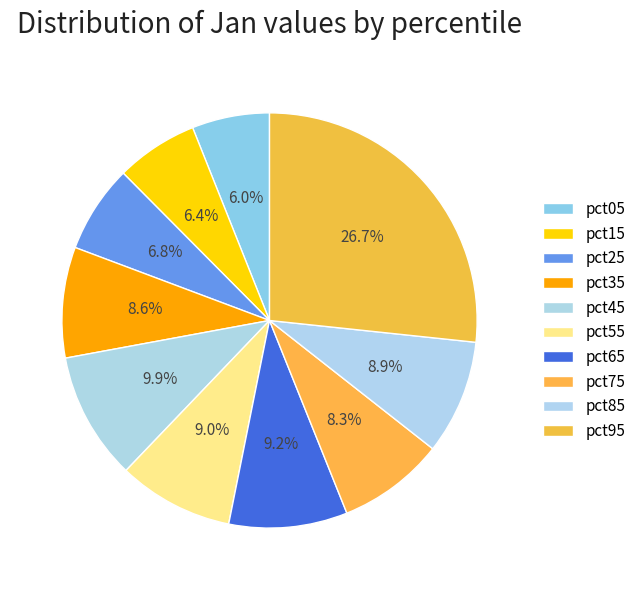

Count the number of slices in the pie.

10